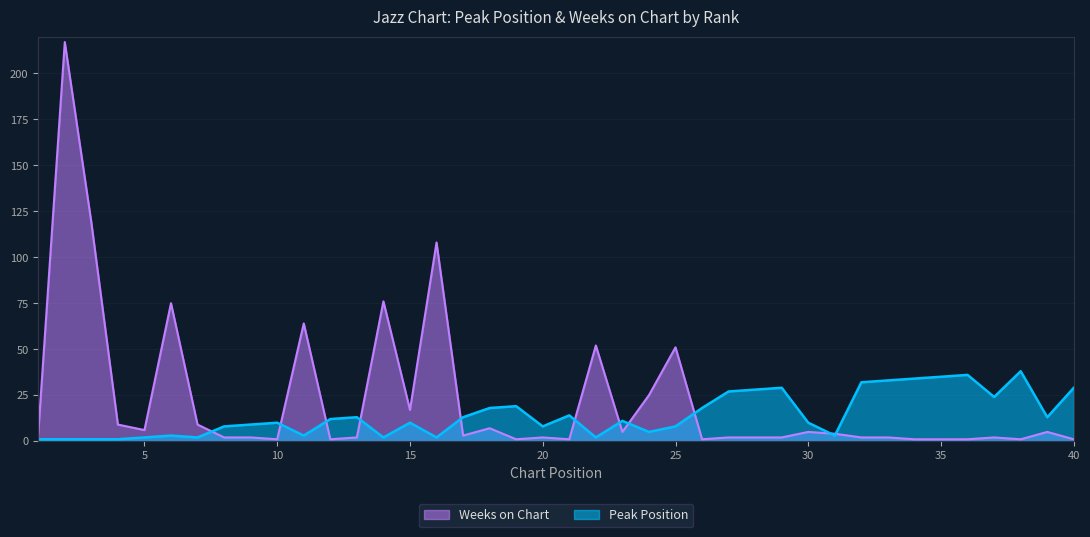

At how many categories does at least one series exceed 33?

12